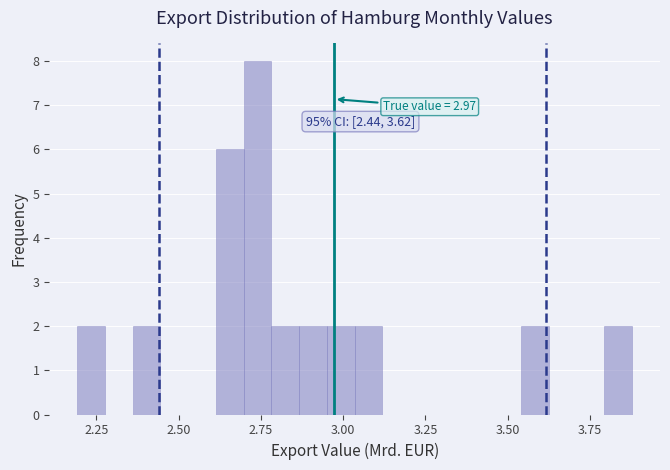

Around what value on the x-axis is the tallest bar? Give the approximate position of its centre, as read against the axis.

2.75